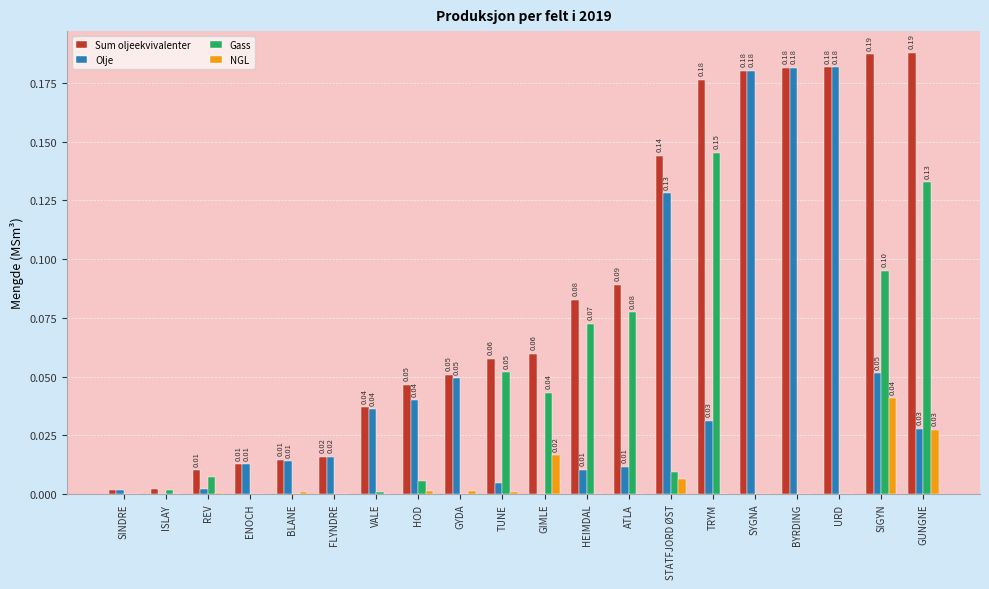

What is the total value across all series at SIGYN?

0.4